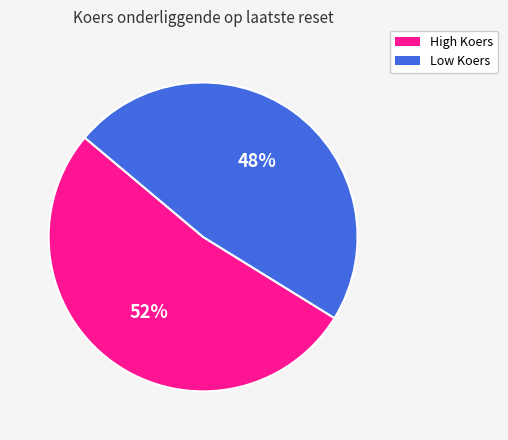

How many segments does this pie chart have?

2